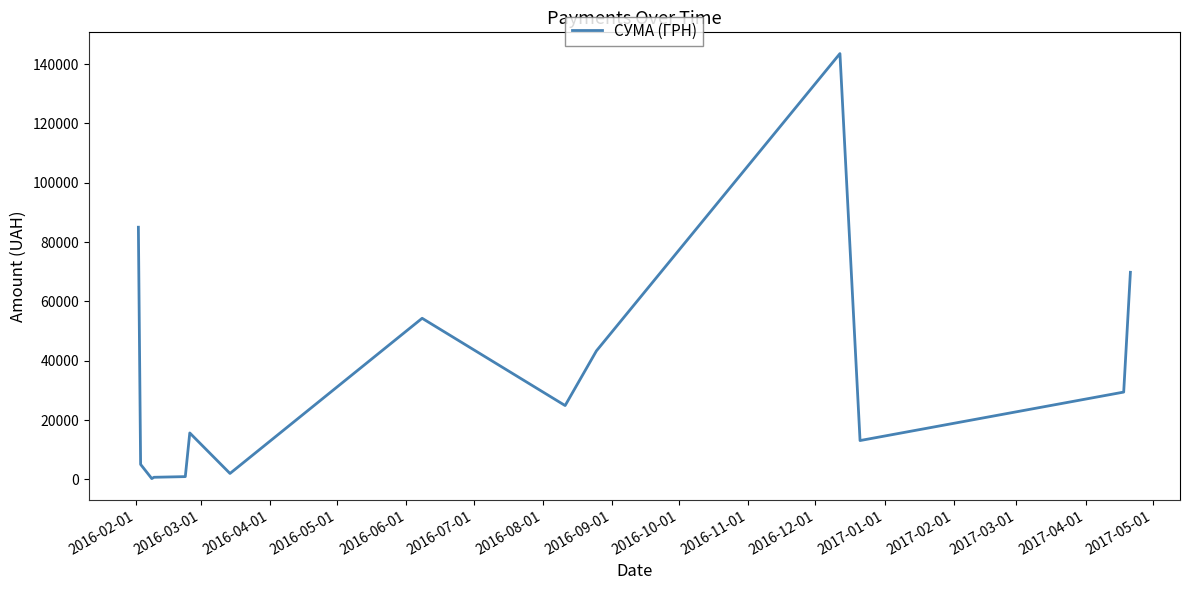

What is the greatest value displayed?

143568.0